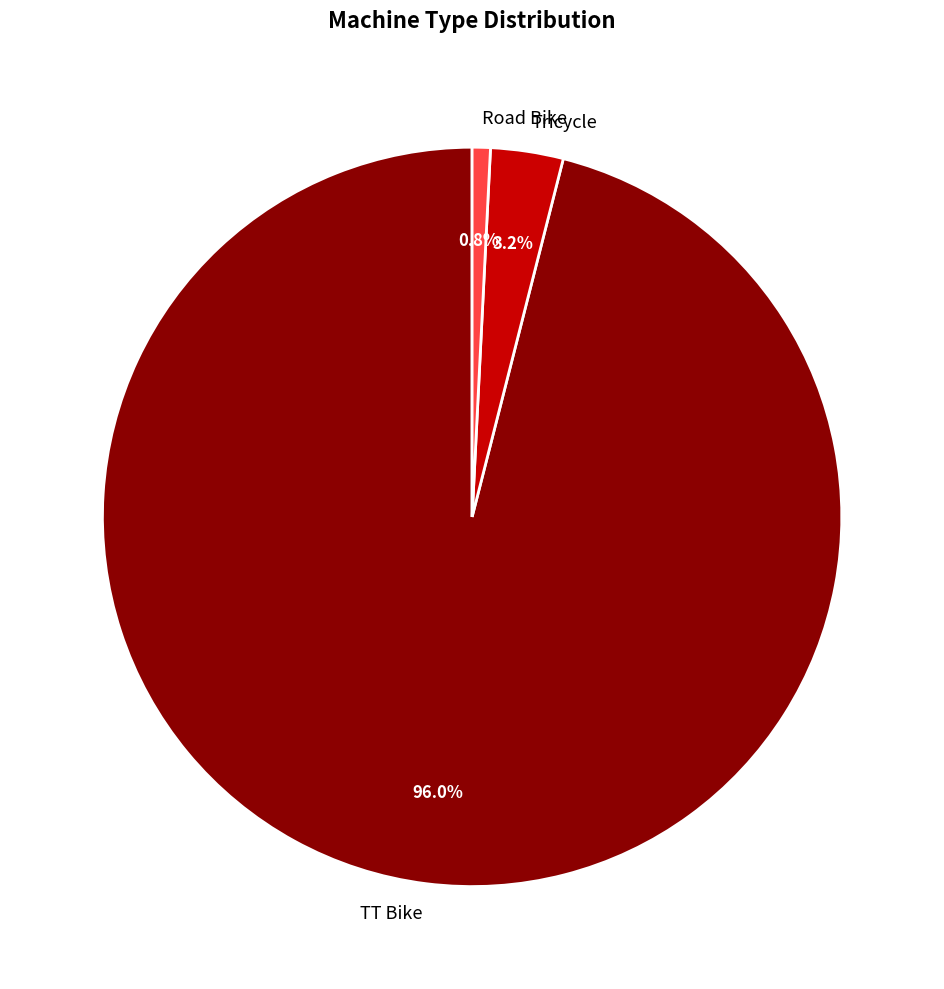

Is TT Bike the majority of the pie?

Yes